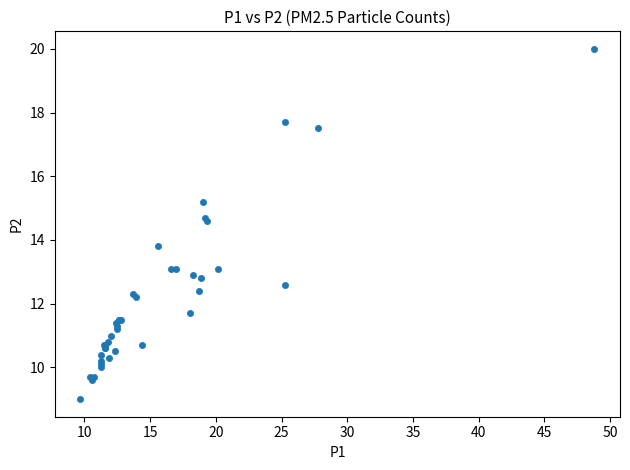

What Y value in the scatter plot is closest to 14?

13.8